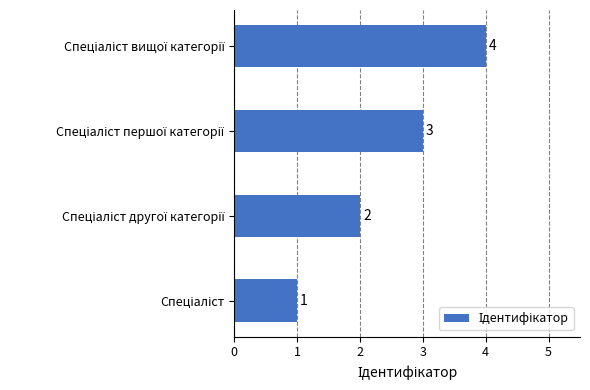

What is the greatest value displayed?

4